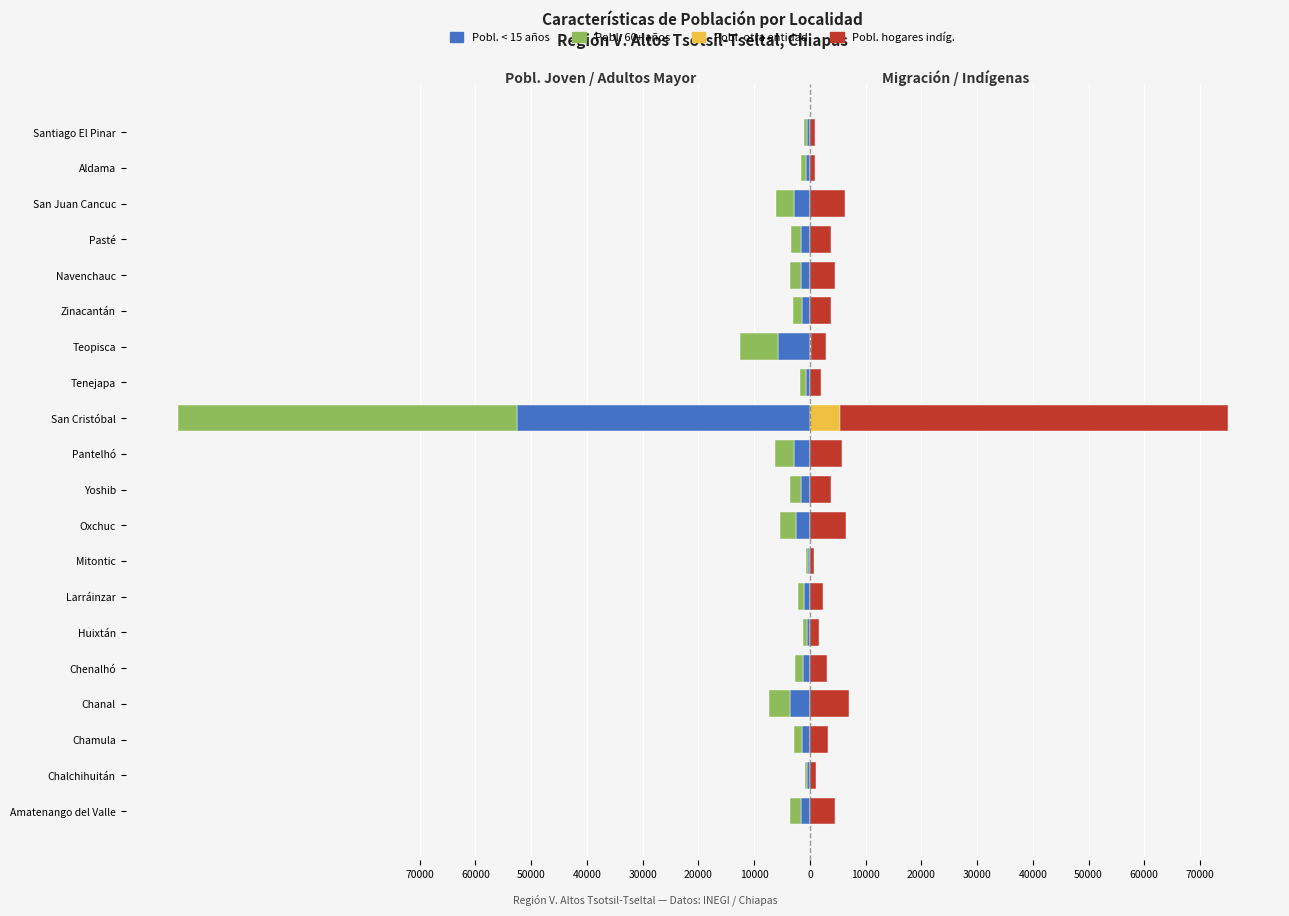

The Pobl. < 15 años series shows -1369 at Chamula. True or false?

True